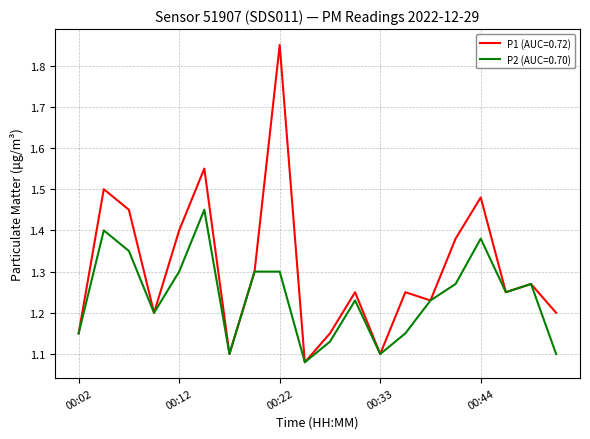

Which series has the largest range (max minus min)?

P1 (AUC=0.72)